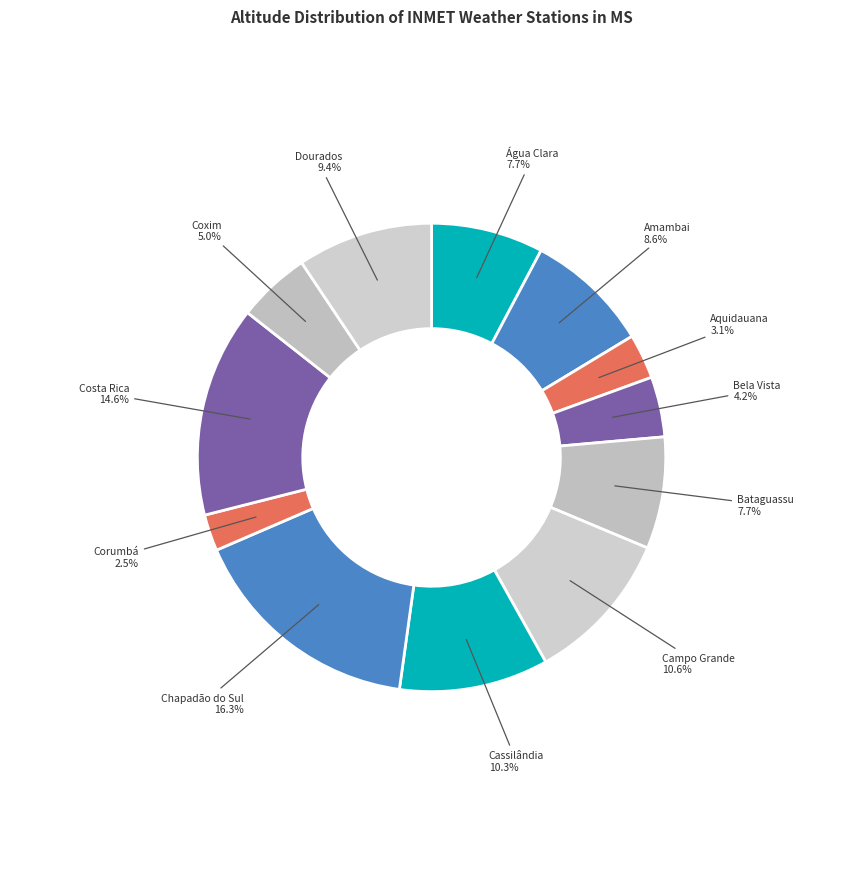

How many slices are in this pie chart?

12